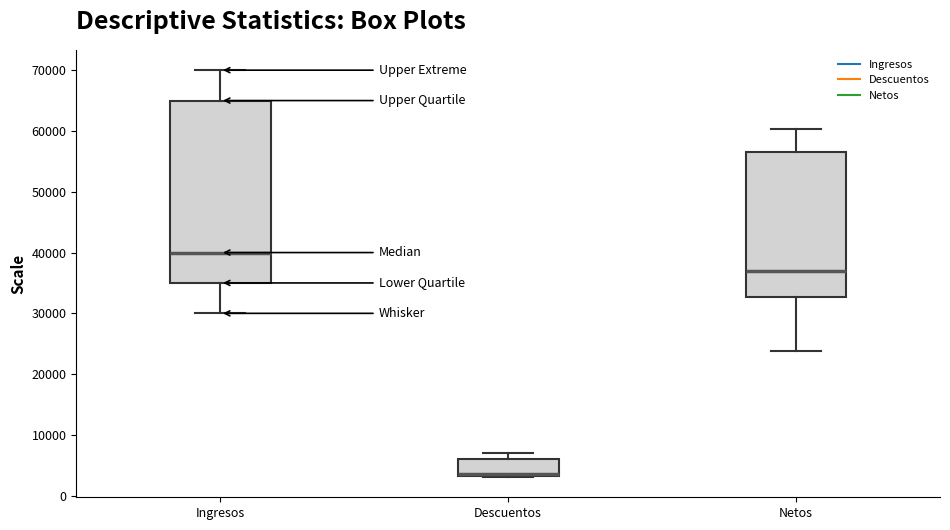

Comparing the boxes themselves (not the whiskers), which one is the tallest?

Ingresos